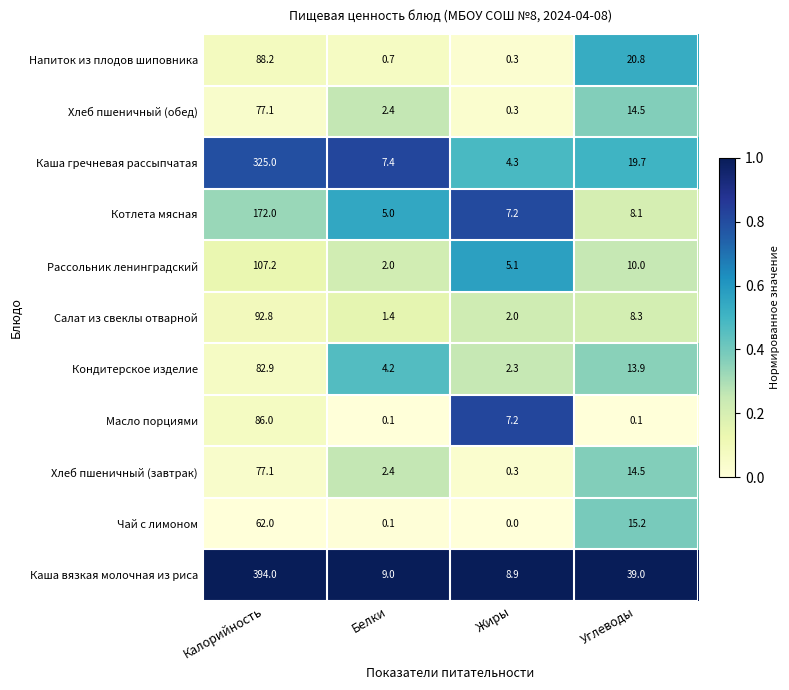

Which category has the lowest value across all series?

Жиры